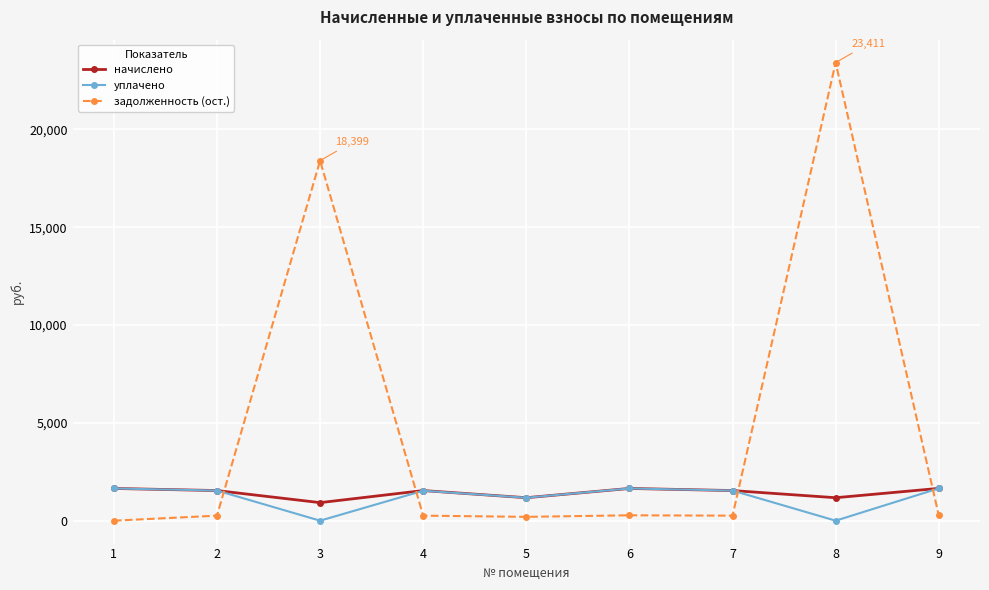

Where does the начислено series first go above 1539?

1